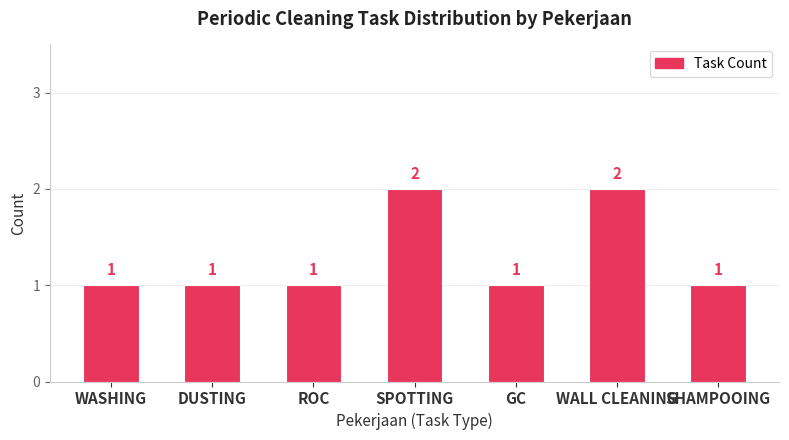

True or false: the data shows 0 at GC.

False